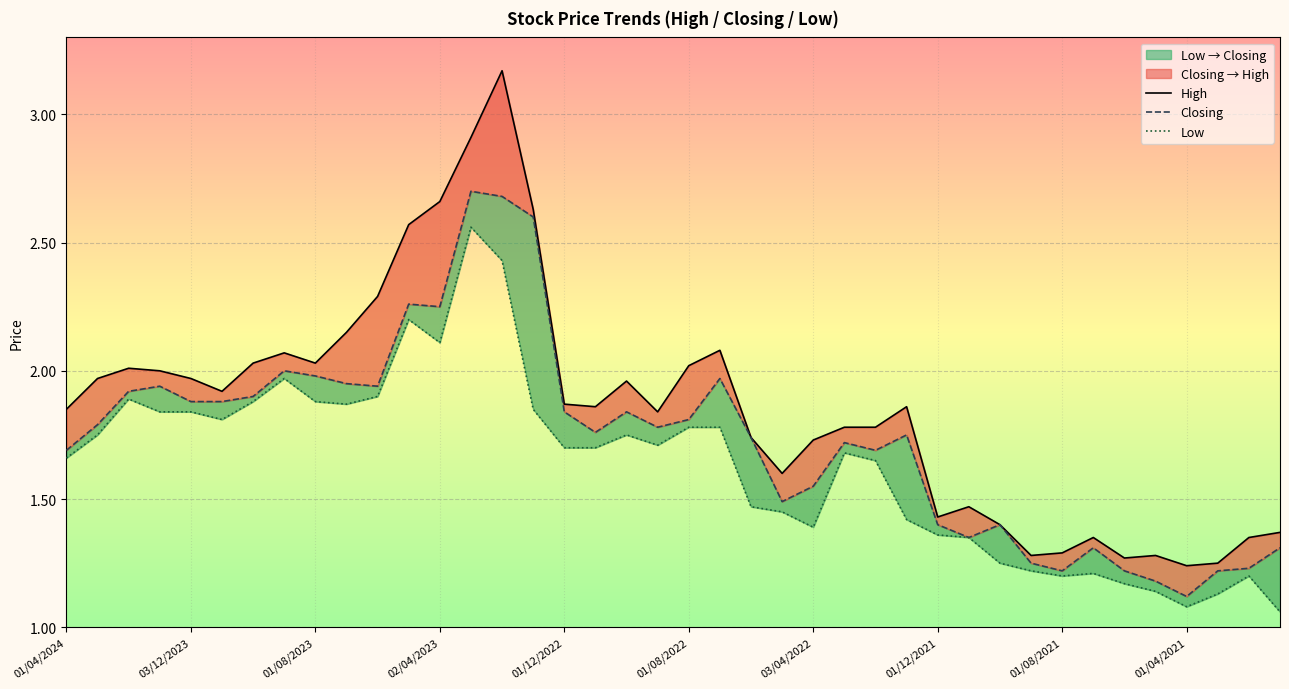

What value does the Low series have at 13?

2.6